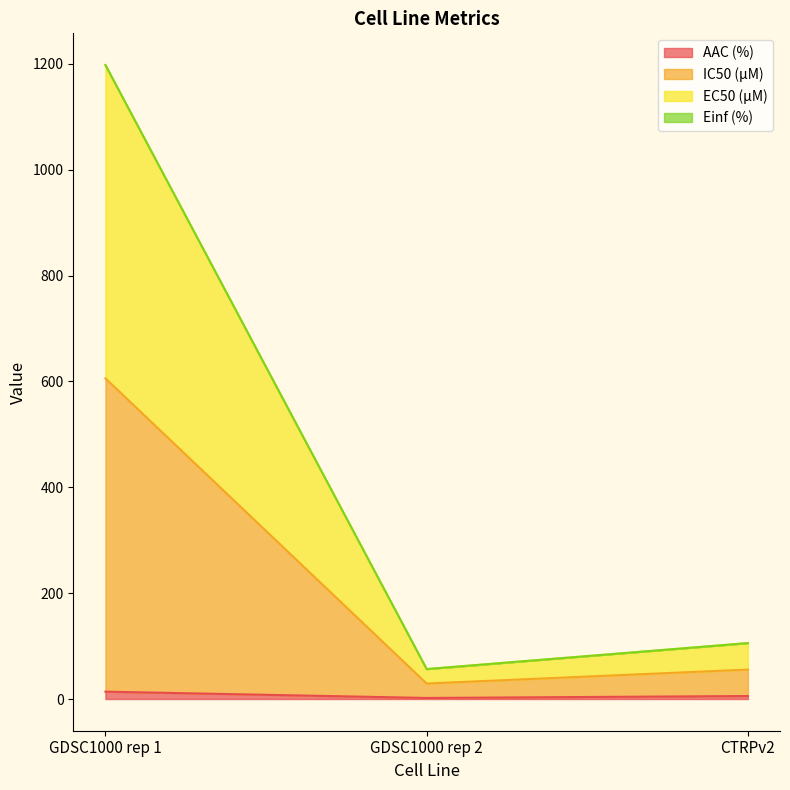

Does the chart have visible grid lines?

No